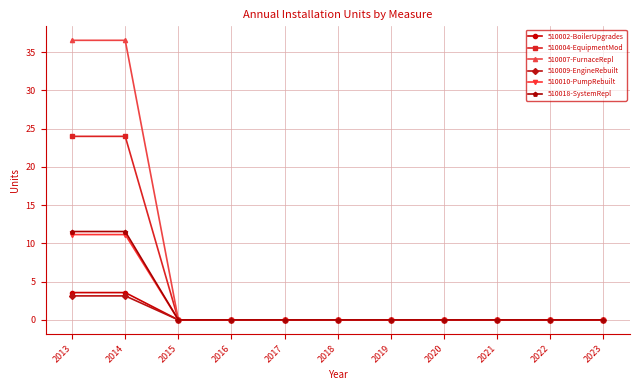

The 510010-PumpRebuilt series shows 0.0 at 2017. True or false?

True